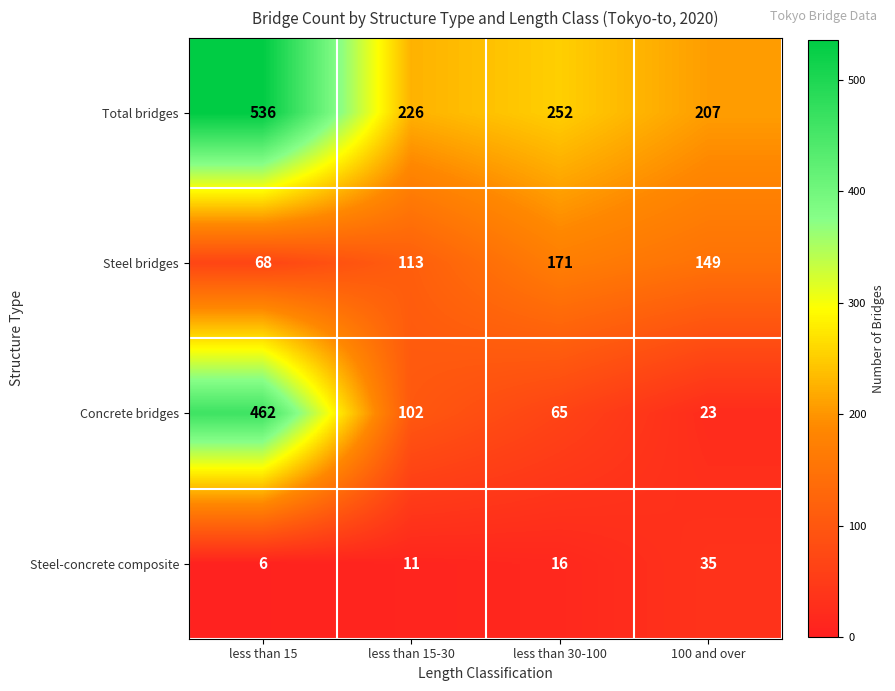

Which series has the widest spread of values?

Concrete bridges